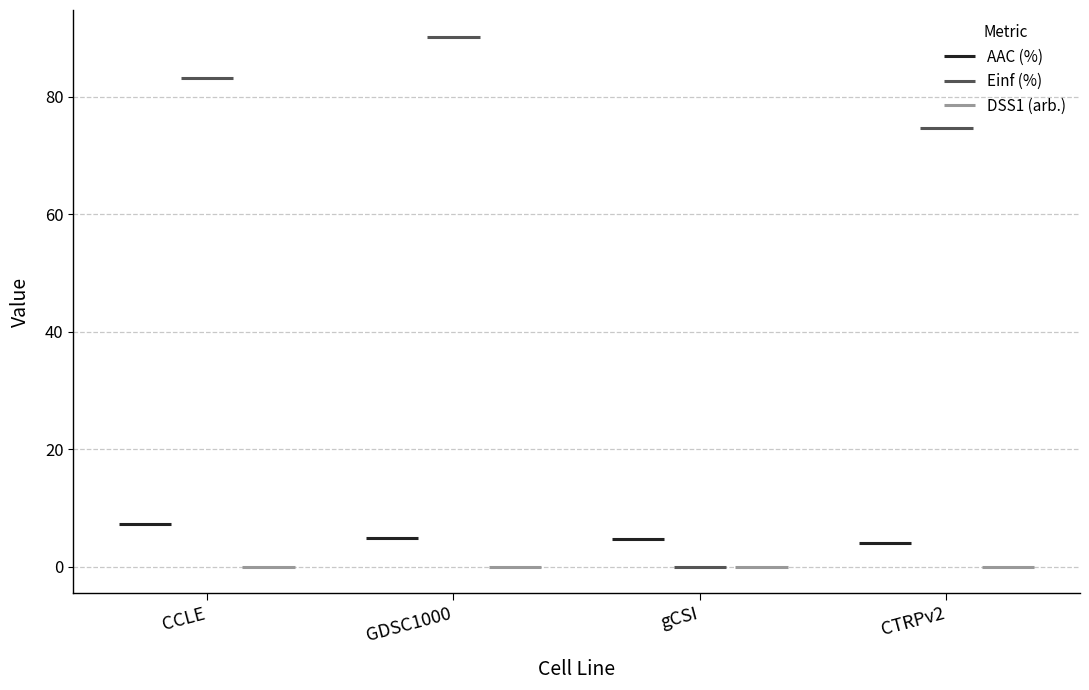

What is the maximum value shown in the chart?

90.2